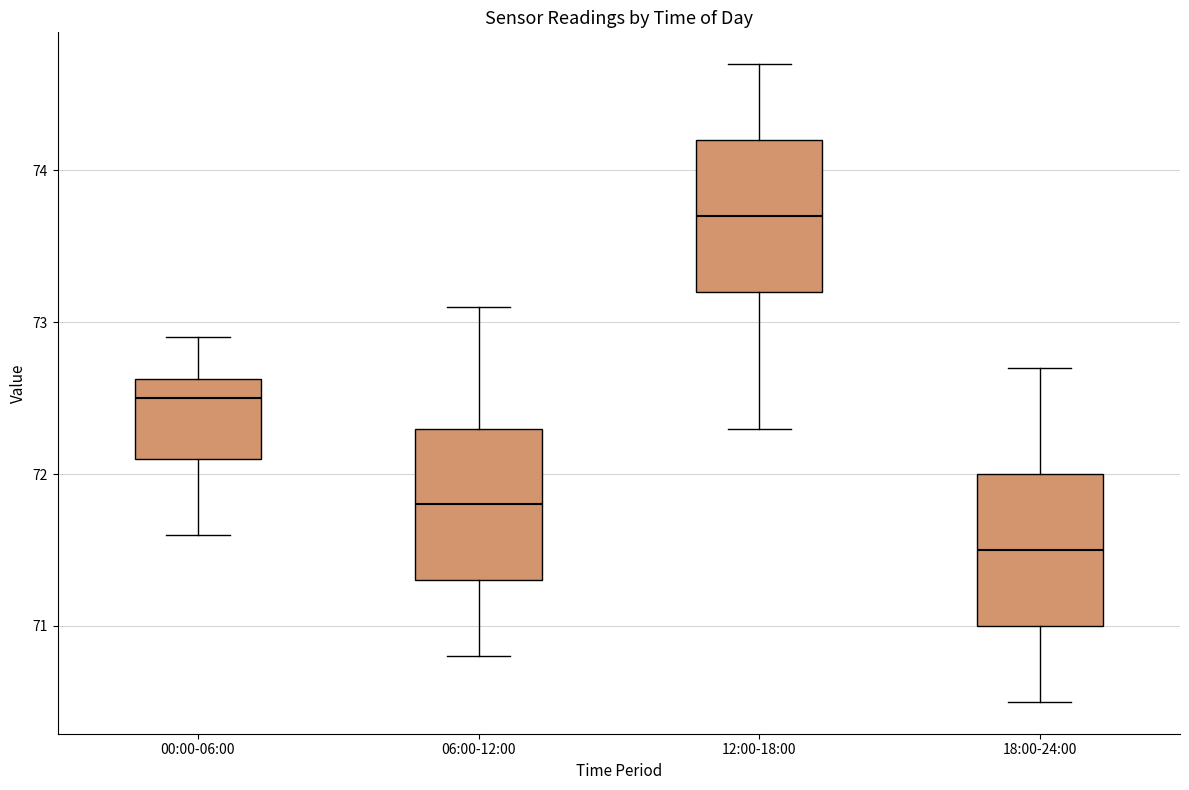

Which box has the lowest median line?

18:00-24:00